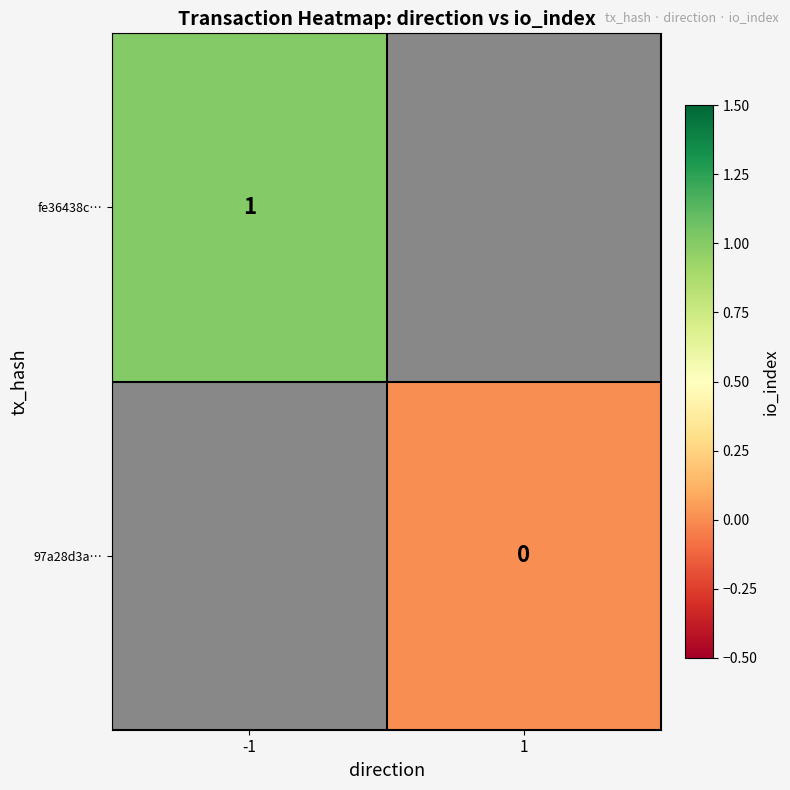

Is it true that fe36438c… equals 0 at -1?

False